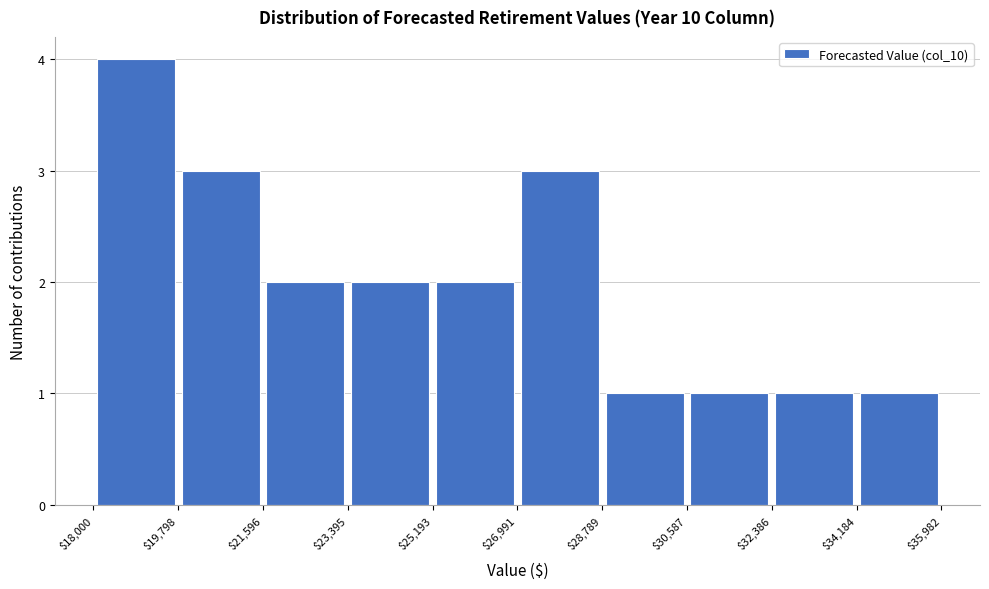

Reading left to right, transcribe this chart: for each bar, give the range it covers on the x-axis and its height. The values are not printed on the chart, so give them approximately, as read against the axis.

$18,000 to $19,798: 4
$19,798 to $21,596: 3
$21,596 to $23,395: 2
$23,395 to $25,193: 2
$25,193 to $26,991: 2
$26,991 to $28,789: 3
$28,789 to $30,587: 1
$30,587 to $32,386: 1
$32,386 to $34,184: 1
$34,184 to $35,982: 1